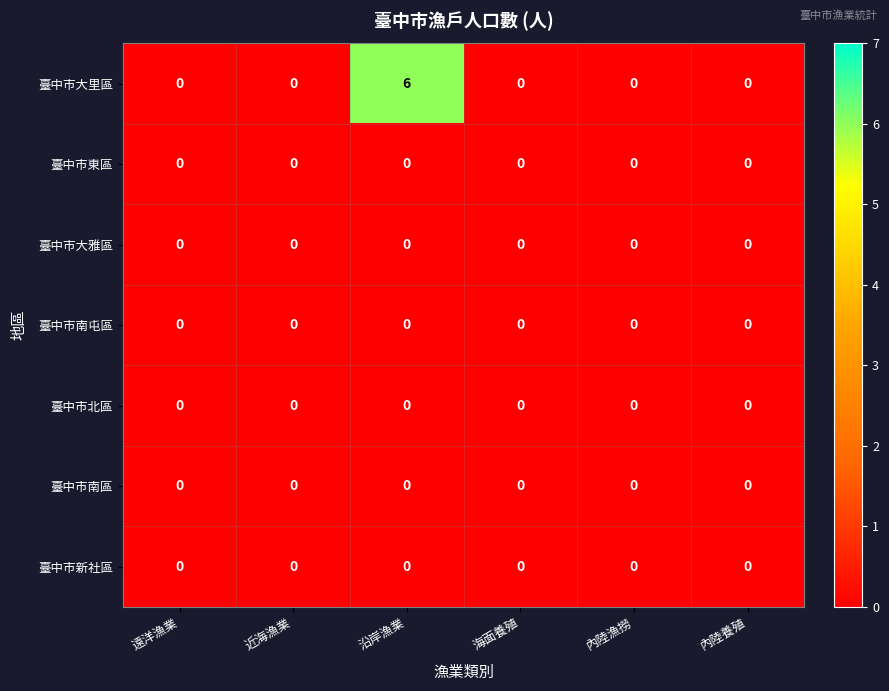

Which label corresponds to the largest value in the chart?

沿岸漁業